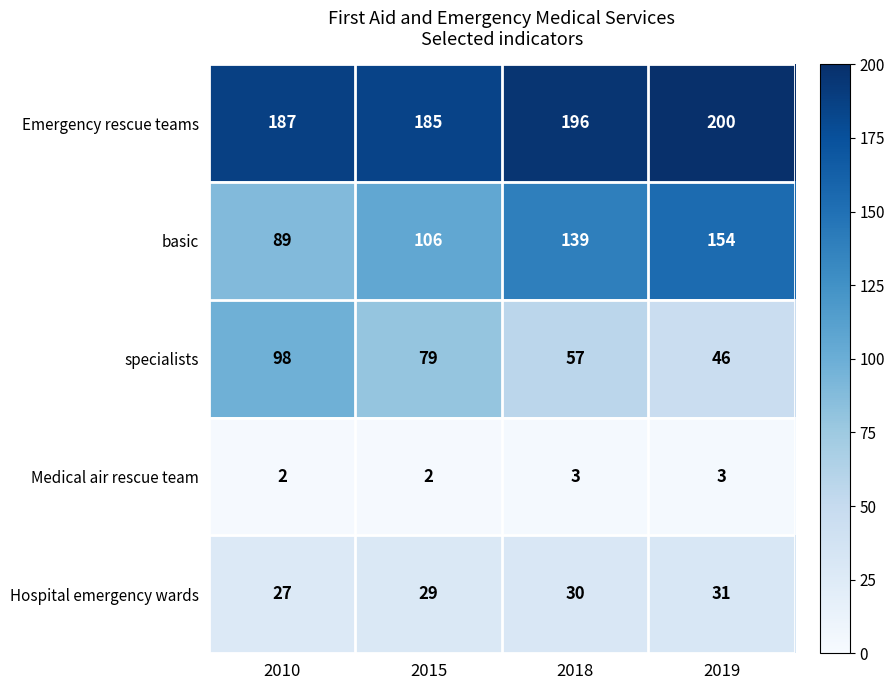

What is the difference between the specialists values at 2010 and 2019?

52